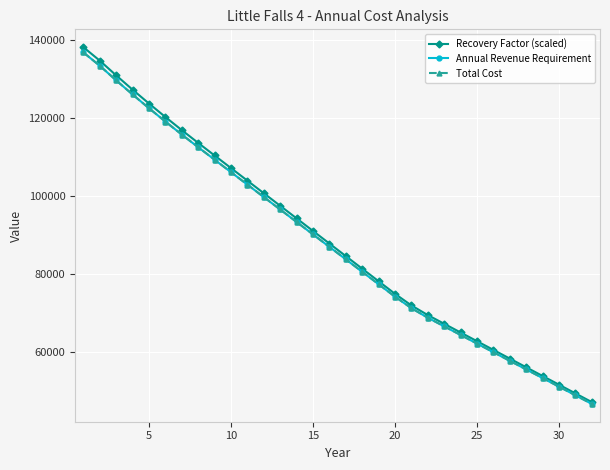

Reading left to right, list all the values displayed in this chart.

Recovery Factor (scaled): 138112.3	134663.4	130888.8	127229.9	123678.2	120225.7	116864.9	113589.0	110360.8	107139.5	103918.2	100696.9	97475.6	94254.3	91033.0	87811.8	84590.5	81369.2	78147.9	74926.6	71953.5	69476.6	67247.6	65018.6	62789.6	60560.6	58331.6	56102.6	53873.6	51644.6	49415.6	47186.6
Annual Revenue Requirement: 136768.8	133353.4	129615.5	125992.2	122475.1	119056.1	115728.1	112484.0	109287.2	106097.3	102907.3	99717.4	96527.4	93337.4	90147.5	86957.5	83767.6	80577.6	77387.6	74197.7	71253.6	68800.7	66593.4	64386.1	62178.8	59971.5	57764.2	55556.9	53349.5	51142.2	48934.9	46727.6
Total Cost: 136768.8	133353.4	129615.5	125992.2	122475.1	119056.1	115728.1	112484.0	109287.2	106097.3	102907.3	99717.4	96527.4	93337.4	90147.5	86957.5	83767.6	80577.6	77387.6	74197.7	71253.6	68800.7	66593.4	64386.1	62178.8	59971.5	57764.2	55556.9	53349.5	51142.2	48934.9	46727.6